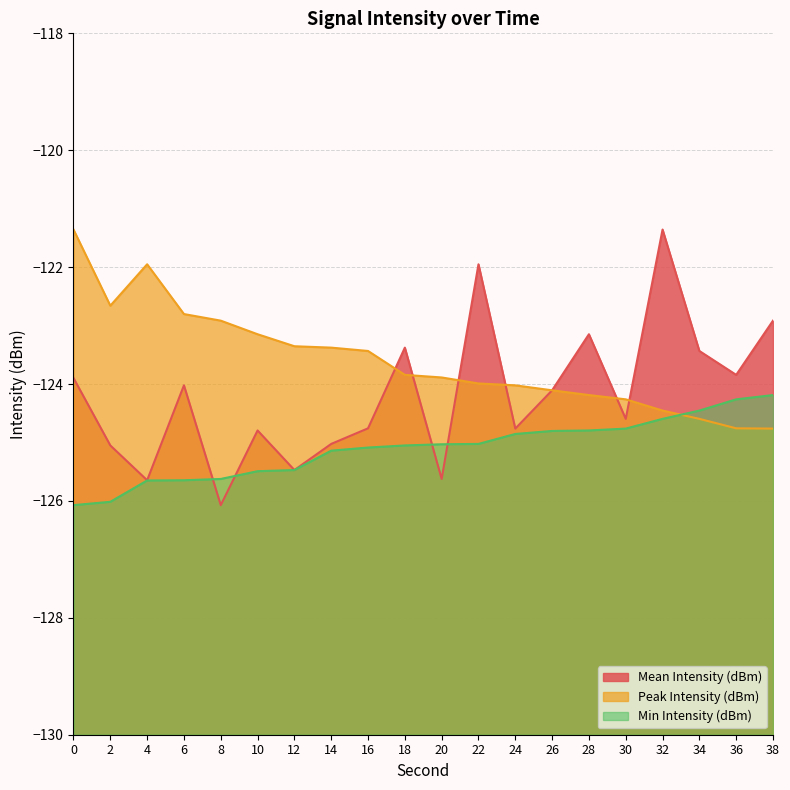

Which series has the largest total across all categories?

Peak Intensity (dBm)